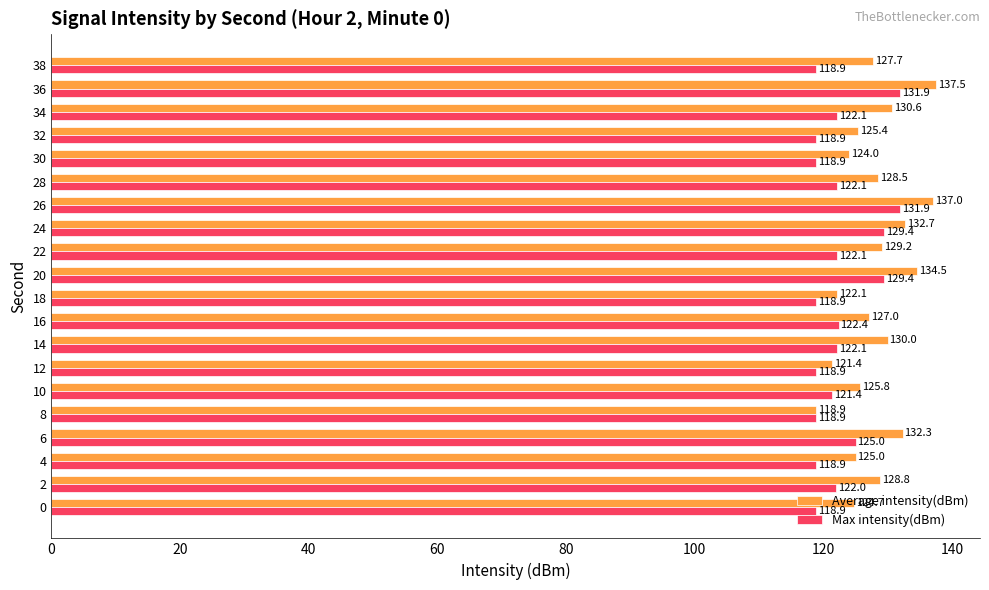

What are all the series names shown in the legend?

Average intensity(dBm), Max intensity(dBm)